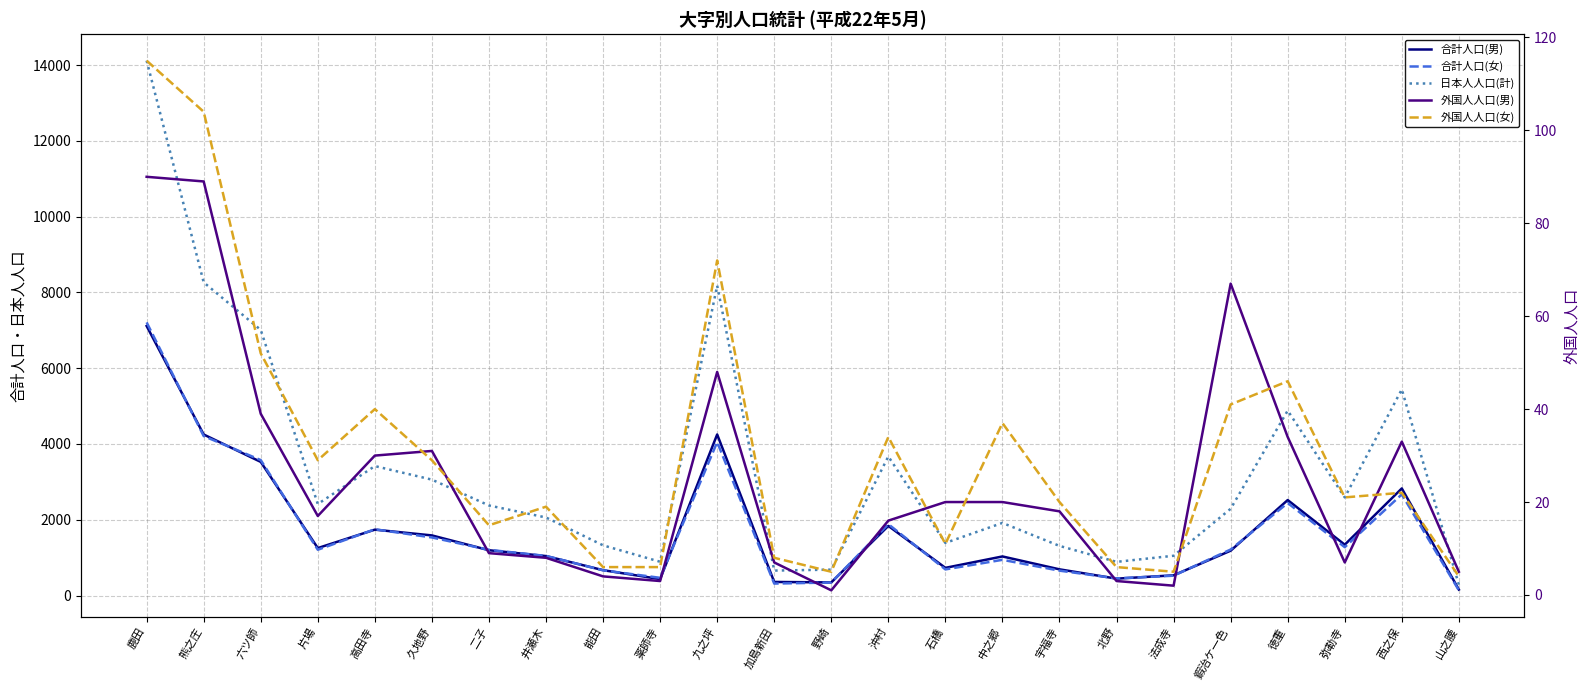

Reading left to right, extract all data points from this chart.

合計人口(男): 鹿田=7112	熊之庄=4249	六ツ師=3526	片場=1252	高田寺=1738	久地野=1586	二子=1195	井瀬木=1041	能田=669	薬師寺=433	九之坪=4250	加島新田=358	野崎=346	沖村=1837	石橋=730	中之郷=1031	宇福寺=691	北野=445	法成寺=533	鍜治ケ一色=1183	徳重=2519	弥勒寺=1341	西之保=2826	山之腰=157
合計人口(女): 鹿田=7208	熊之庄=4208	六ツ師=3574	片場=1208	高田寺=1748	久地野=1532	二子=1205	井瀬木=1045	能田=665	薬師寺=467	九之坪=4049	加島新田=315	野崎=343	沖村=1883	石橋=689	中之郷=942	宇福寺=656	北野=452	法成寺=523	鍜治ケ一色=1214	徳重=2441	弥勒寺=1276	西之保=2669	山之腰=137
日本人人口(計): 鹿田=14115	熊之庄=8264	六ツ師=7009	片場=2414	高田寺=3416	久地野=3058	二子=2376	井瀬木=2059	能田=1324	薬師寺=891	九之坪=8179	加島新田=658	野崎=683	沖村=3670	石橋=1388	中之郷=1916	宇福寺=1309	北野=888	法成寺=1049	鍜治ケ一色=2289	徳重=4880	弥勒寺=2589	西之保=5440	山之腰=285
外国人人口(男): 鹿田=90	熊之庄=89	六ツ師=39	片場=17	高田寺=30	久地野=31	二子=9	井瀬木=8	能田=4	薬師寺=3	九之坪=48	加島新田=7	野崎=1	沖村=16	石橋=20	中之郷=20	宇福寺=18	北野=3	法成寺=2	鍜治ケ一色=67	徳重=34	弥勒寺=7	西之保=33	山之腰=5
外国人人口(女): 鹿田=115	熊之庄=104	六ツ師=52	片場=29	高田寺=40	久地野=29	二子=15	井瀬木=19	能田=6	薬師寺=6	九之坪=72	加島新田=8	野崎=5	沖村=34	石橋=11	中之郷=37	宇福寺=20	北野=6	法成寺=5	鍜治ケ一色=41	徳重=46	弥勒寺=21	西之保=22	山之腰=4